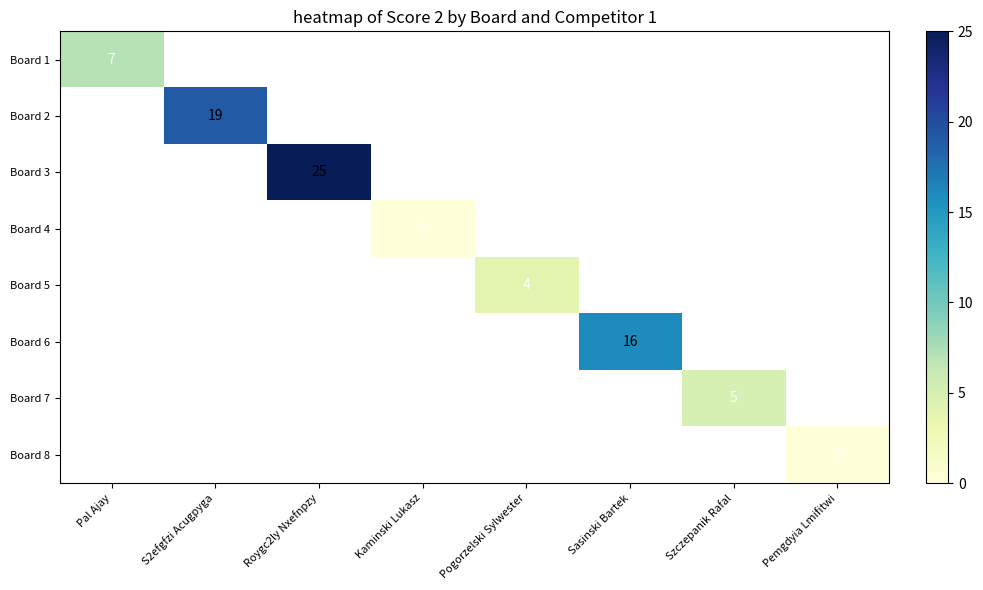

What is the maximum value shown in the chart?

25.0